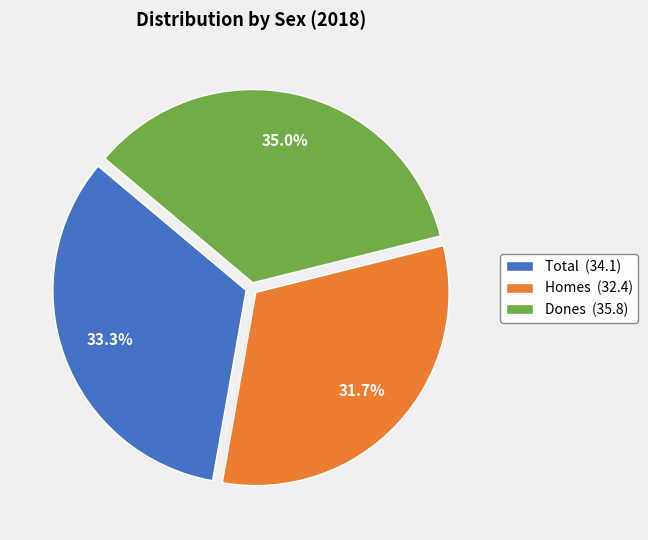

The Dones slice represents 25% of the pie. True or false?

False